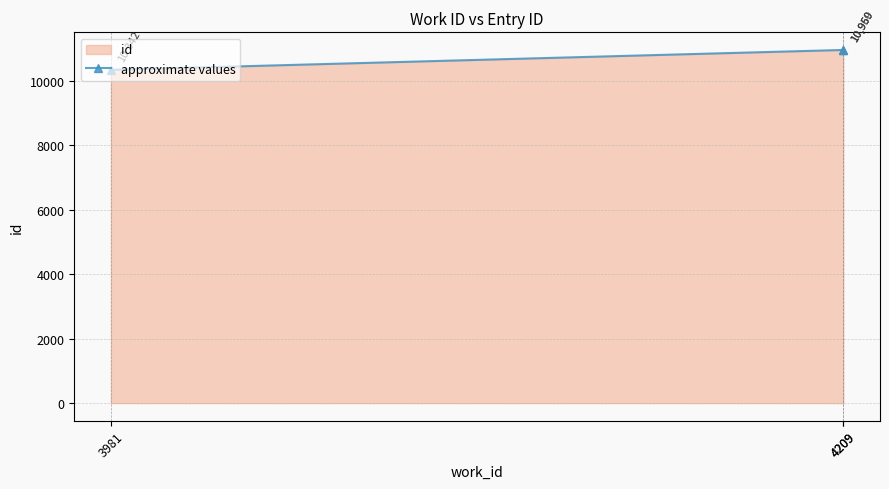

What is the difference between the maximum and minimum values?

618